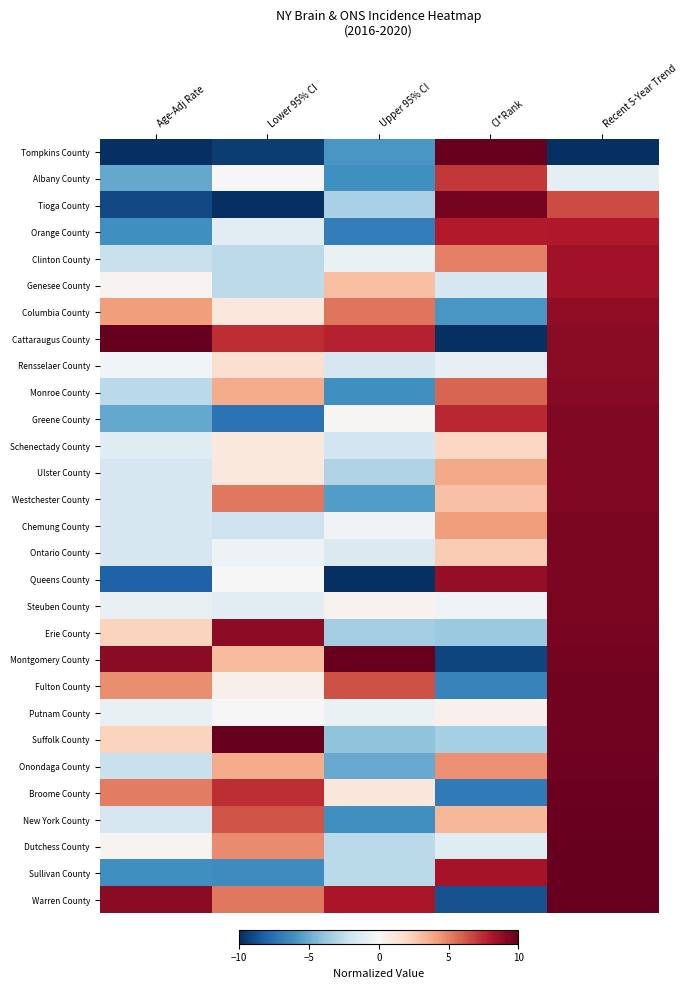

List the series in order of their peak value, lowest first.

Albany County, Orange County, Clinton County, Genesee County, Columbia County, Rensselaer County, Monroe County, Greene County, Schenectady County, Ulster County, Westchester County, Chemung County, Ontario County, Queens County, Steuben County, Erie County, Tioga County, Fulton County, Putnam County, Onondaga County, Broome County, New York County, Tompkins County, Cattaraugus County, Montgomery County, Suffolk County, Dutchess County, Sullivan County, Warren County